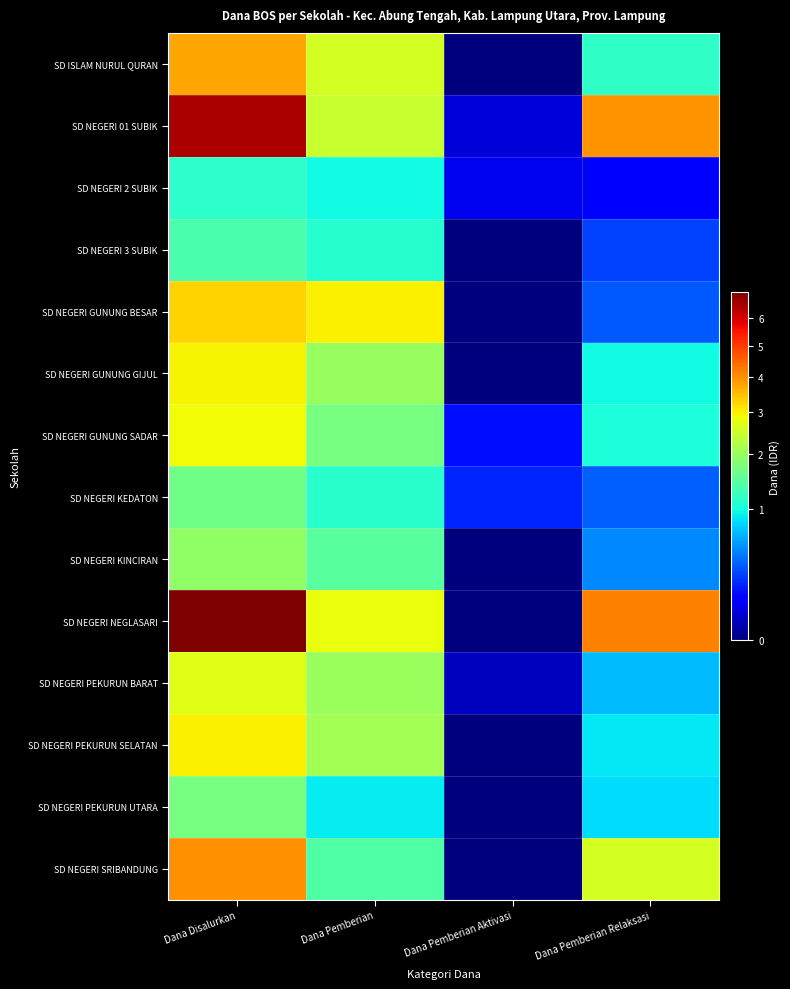

How many data points does each series have?

4